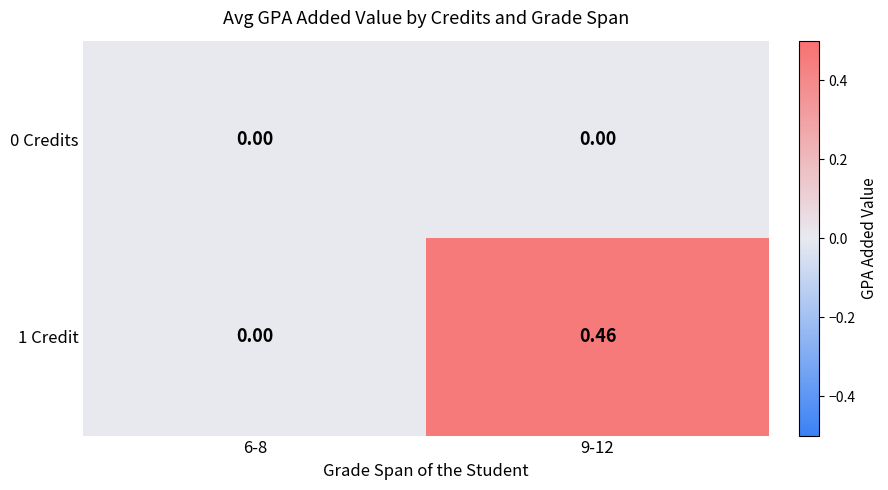

Is the value of 0 Credits at 6-8 greater than the value of 1 Credit at 9-12?

No